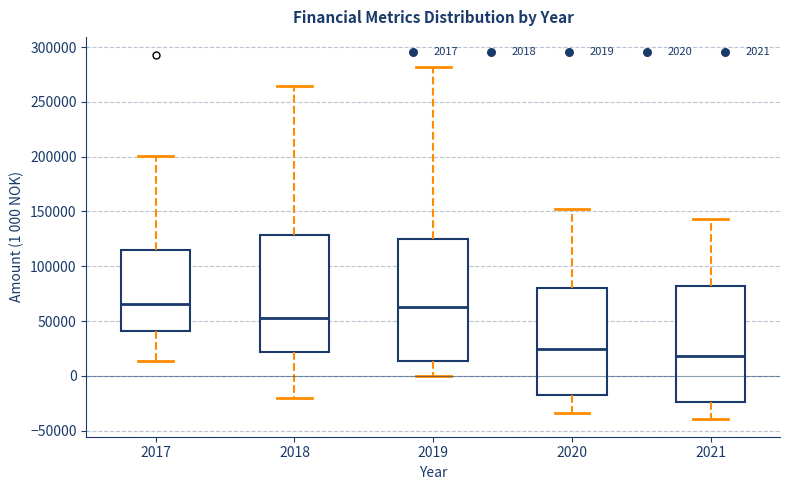

Reading left to right, transcribe this box plot: for each box, give where its median line is, the range the box spans, and where its two whiskers end, as read against the y-axis. The values are not printed on the chart, so give them approximately, as read against the axis.

2017: median 65000, box 40000 to 115000, whiskers 15000 to 200000
2018: median 55000, box 20000 to 130000, whiskers -20000 to 265000
2019: median 65000, box 15000 to 125000, whiskers 0 to 280000
2020: median 25000, box -20000 to 80000, whiskers -35000 to 150000
2021: median 20000, box -25000 to 80000, whiskers -40000 to 145000